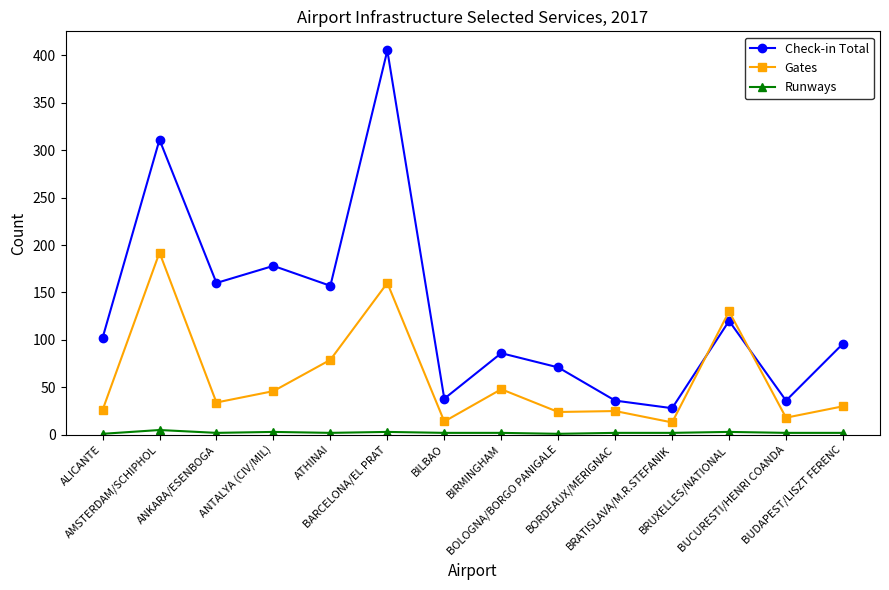

What is the difference between the maximum and minimum values in the Gates series?

179